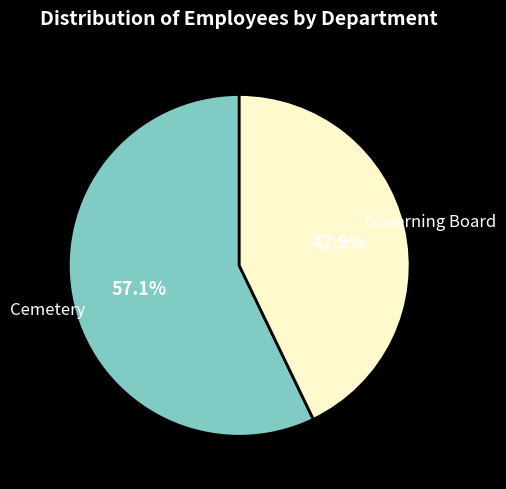

To the nearest percent, what portion does Governing Board represent?

43%